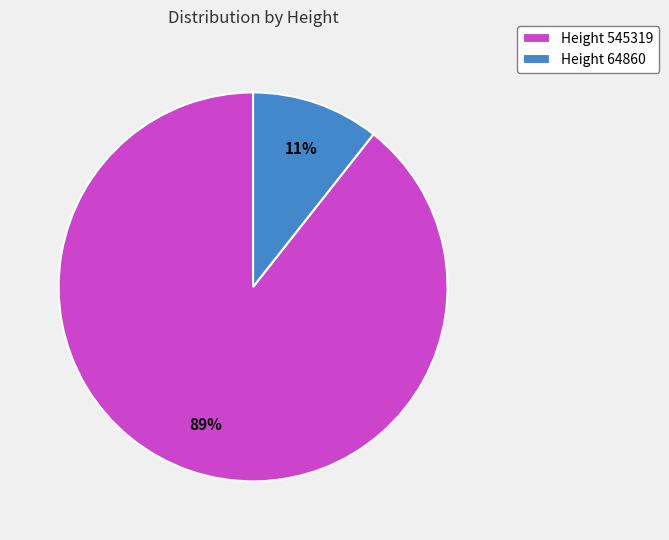

Combined, do Height 64860 and Height 545319 account for over 50%?

Yes